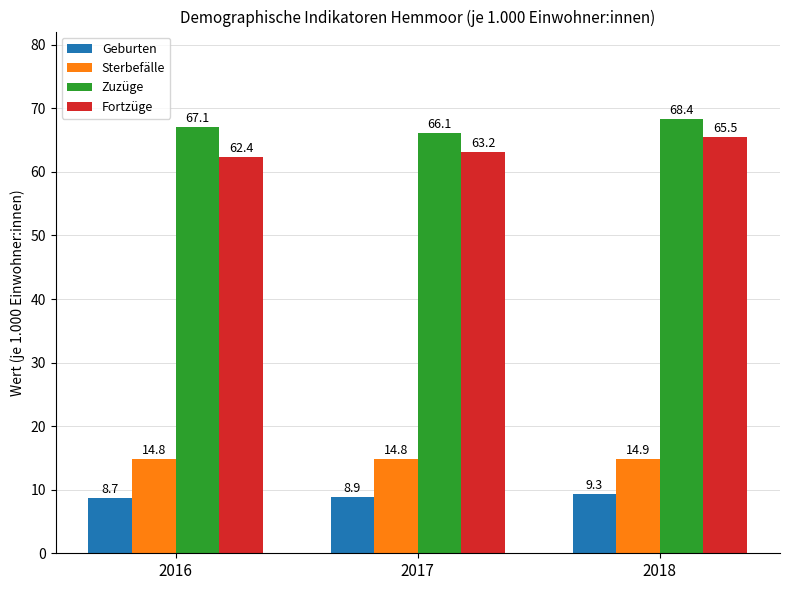

Which series has the largest range (max minus min)?

Fortzüge